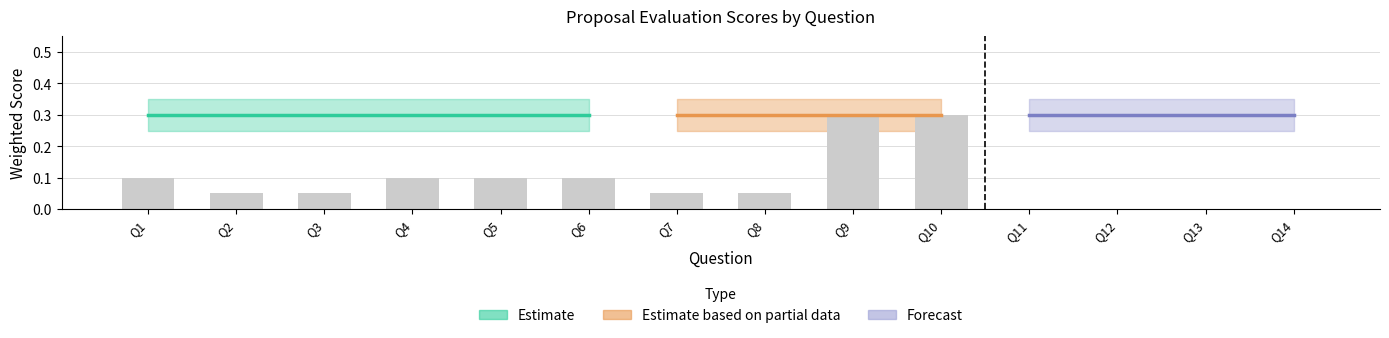

The chart shows a value of 0.0 at Q6. True or false?

False